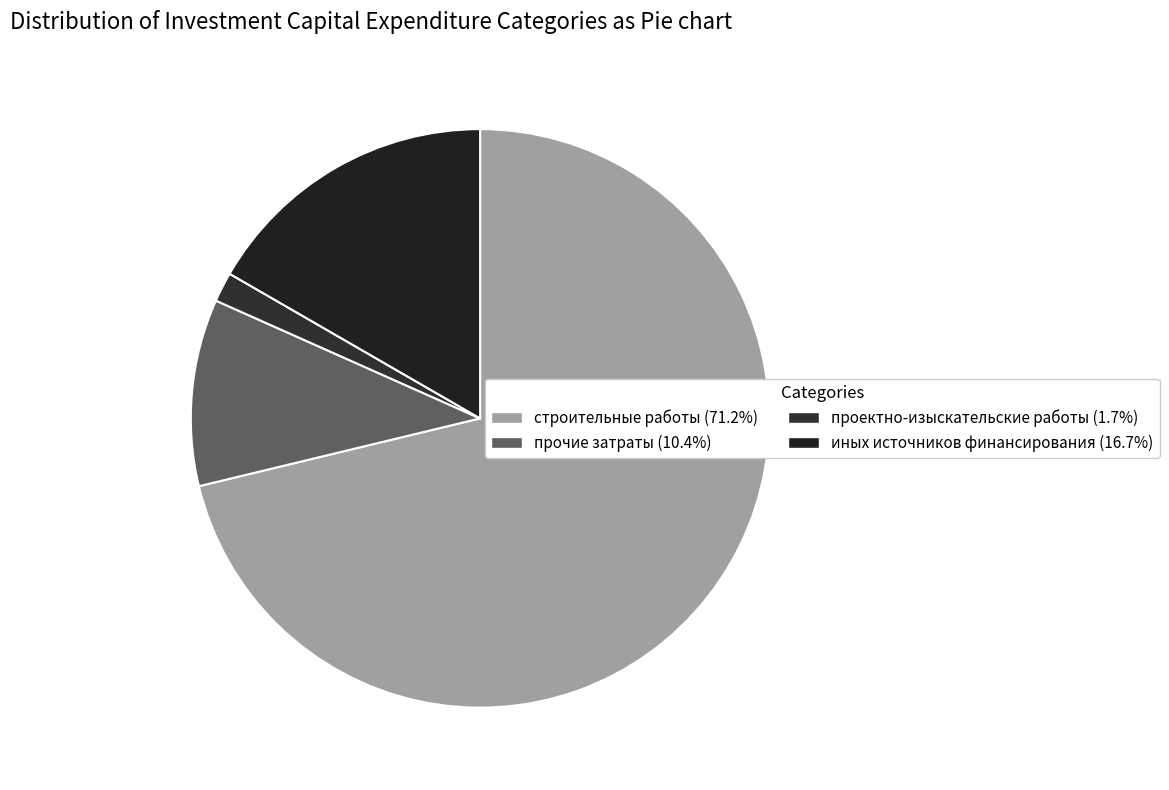

What percentage is NOT represented by прочие затраты?

89.6%